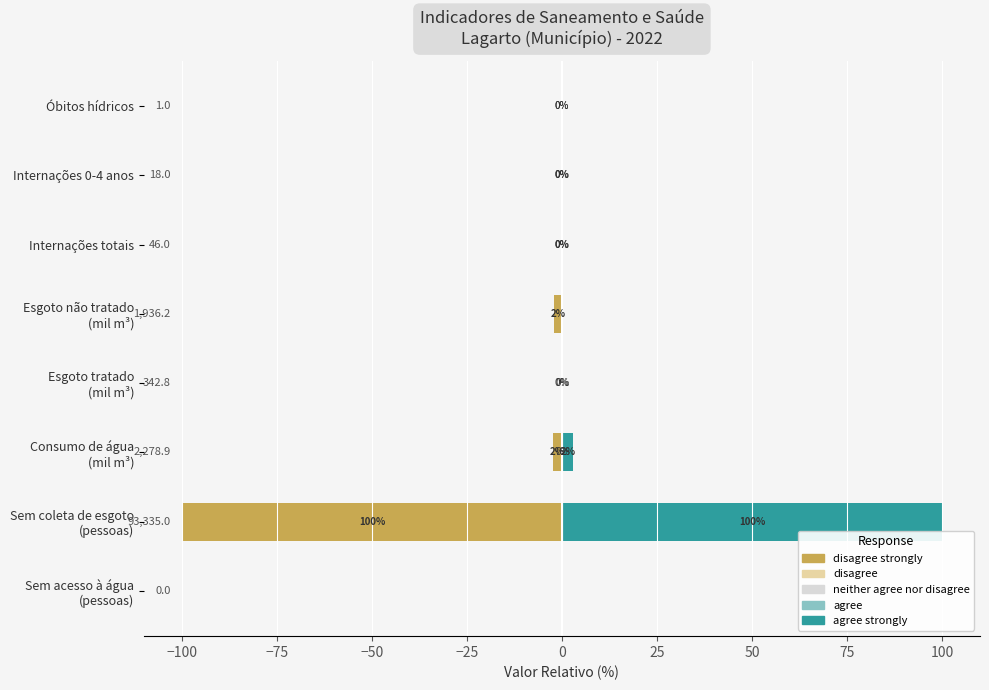

True or false: disagree has a value of -0.2 at Sem acesso à água (pessoas).

False